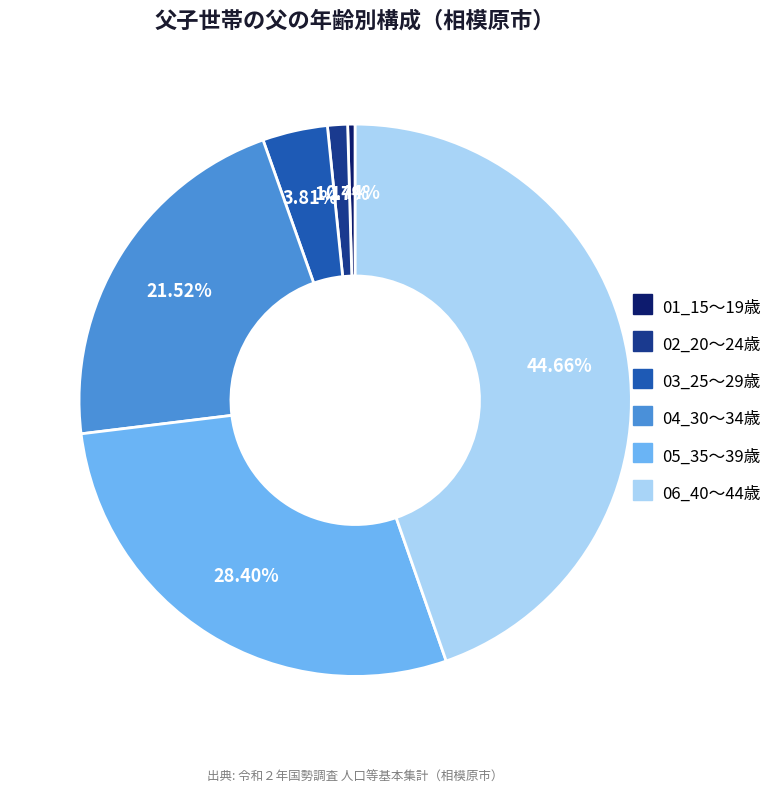

Count the number of slices in the pie.

6